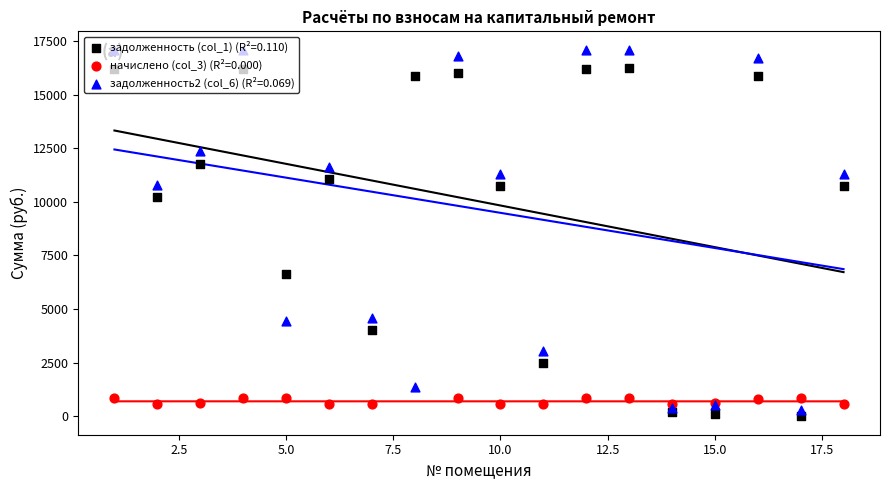

Which series has the widest spread of Y values?

задолженность2 (col_6)